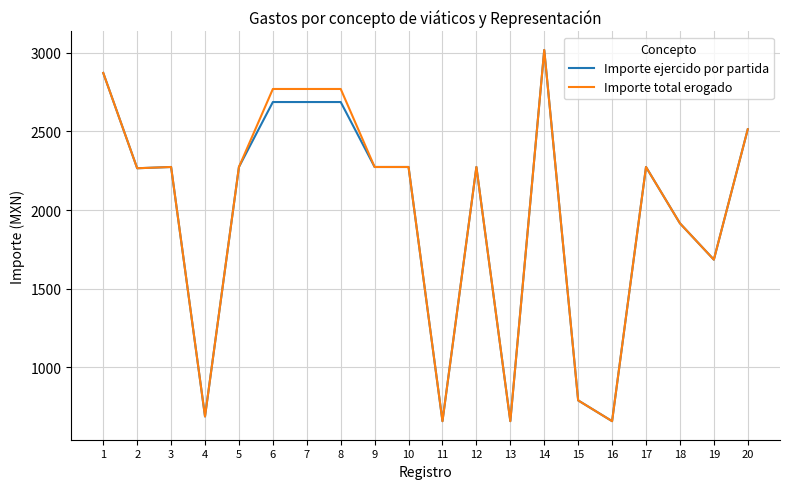

At how many categories does at least one series exceed 2548?

5